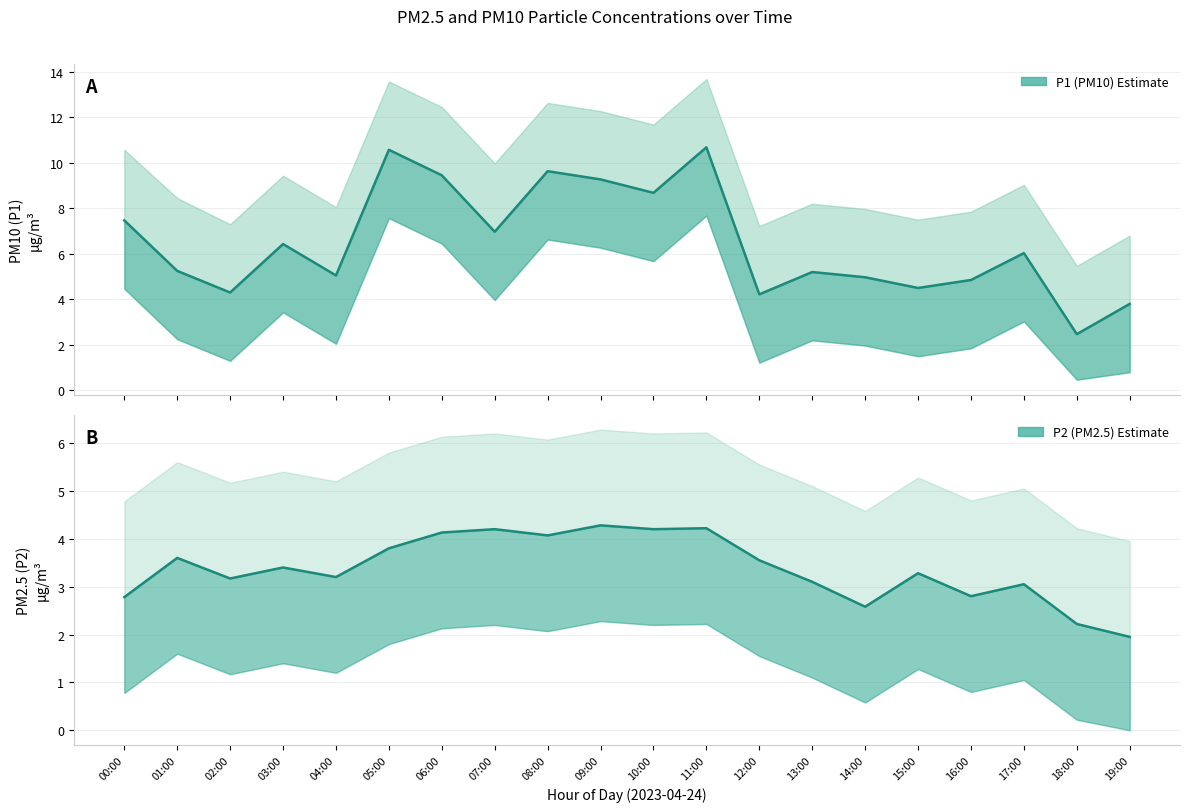

Which has a higher value, 02:00 or 00:00?

00:00